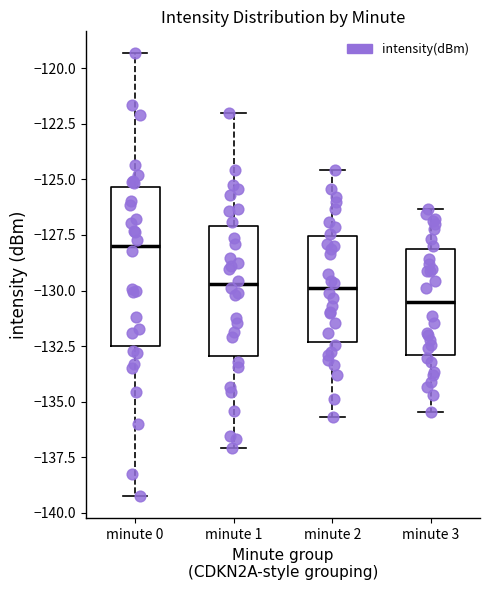

Where does the upper whisker of the box for minute 1 end on the y-axis? The values are not printed on the chart, so give them approximately, as read against the axis.

-122.0